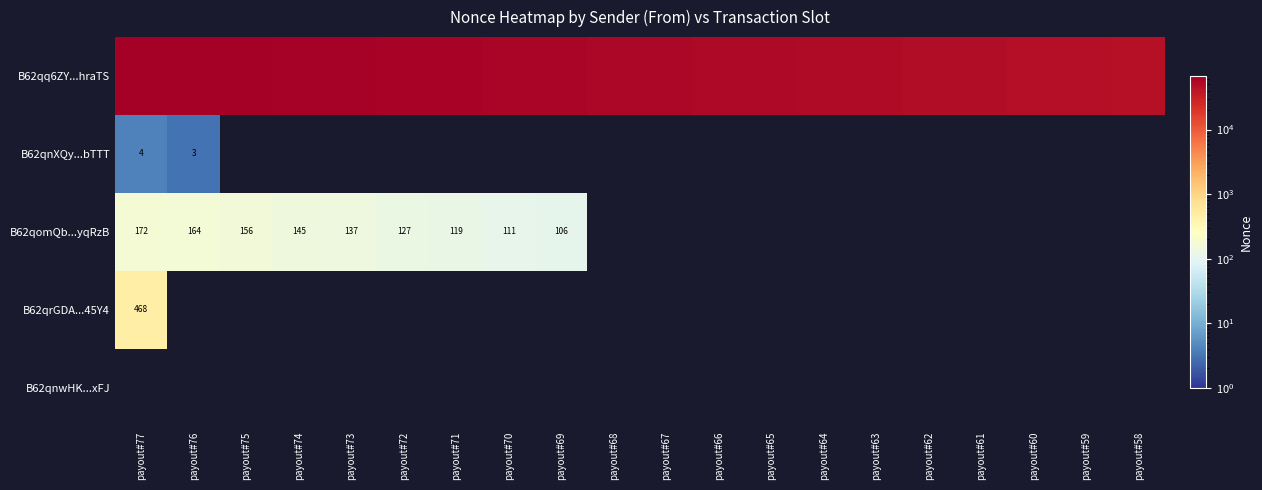

The value of B62qrGDA...45Y4 at payout#77 is 751. True or false?

False